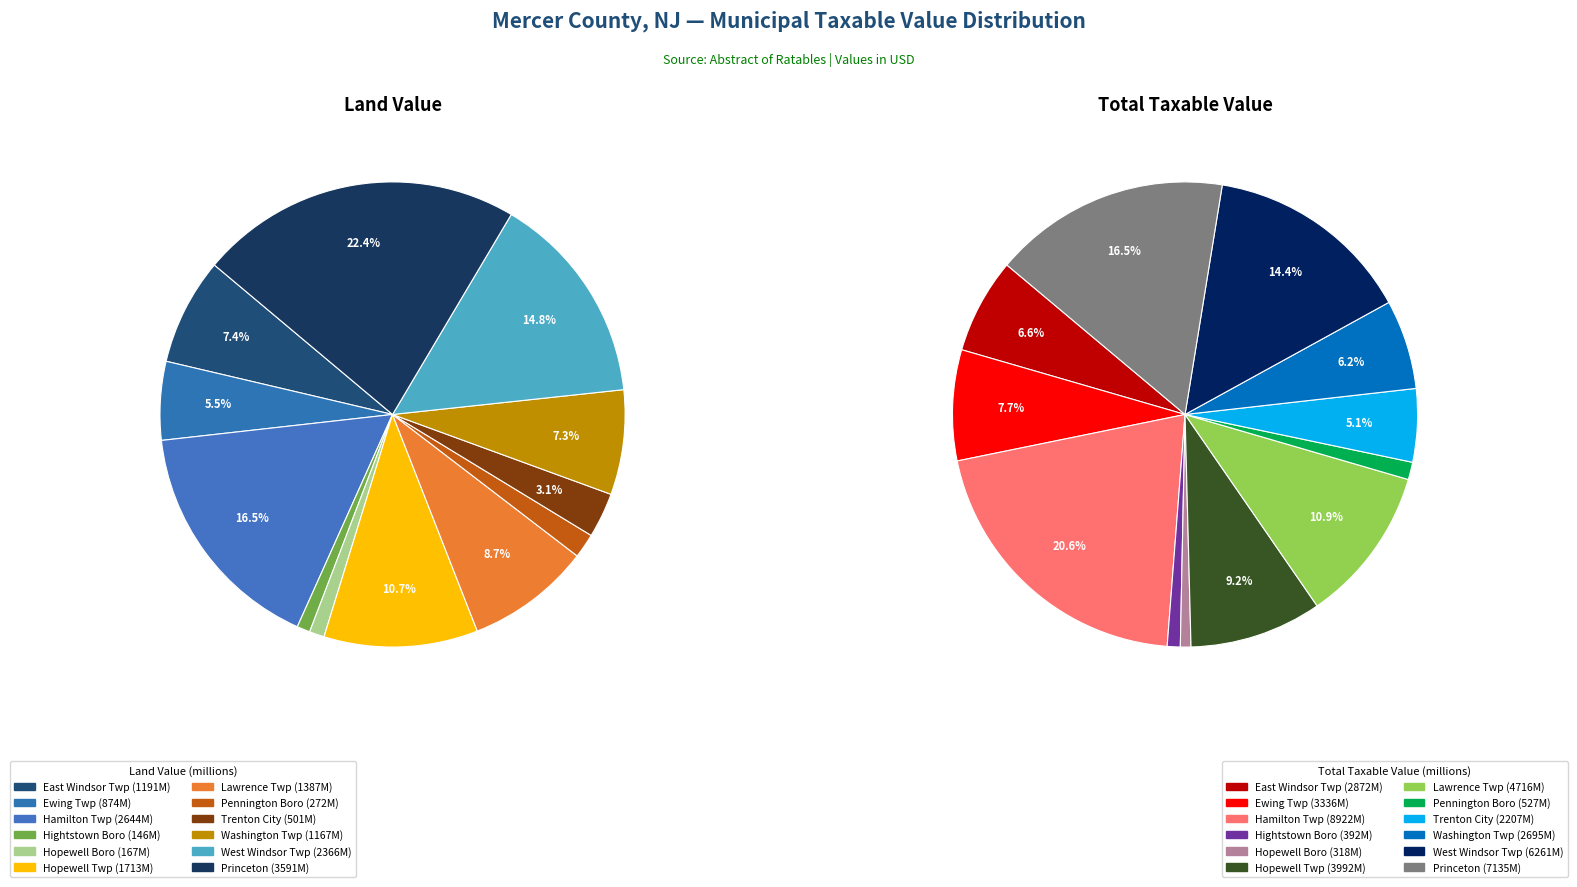

The 11 slice represents 22% of the pie. True or false?

True